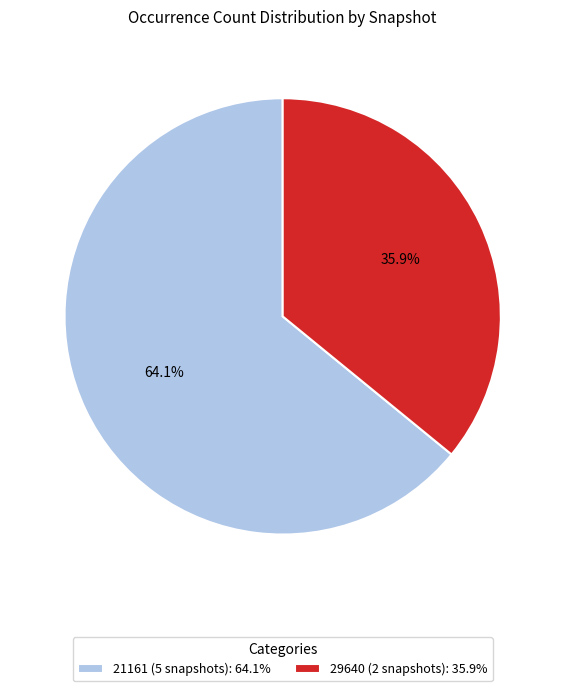

Between 21161 (5 snapshots): 64.1% and 29640 (2 snapshots): 35.9%, which is larger?

21161 (5 snapshots): 64.1%